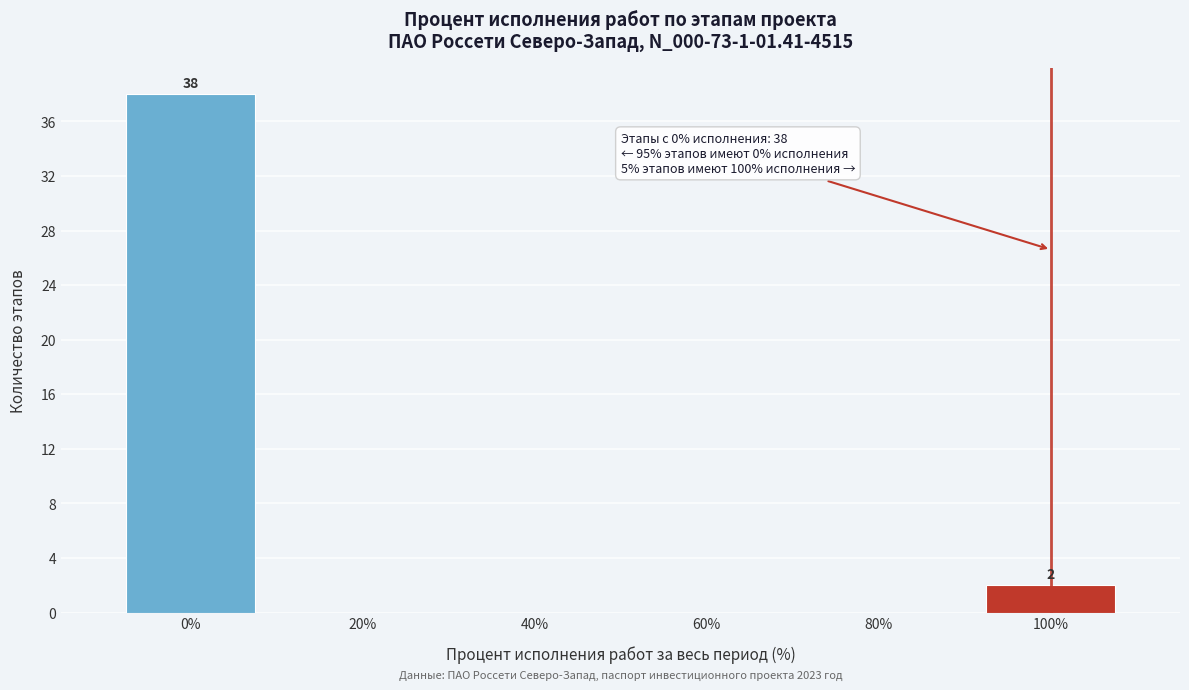

Reading left to right, transcribe all the data shown in this chart.

0%=38	20%=0	40%=0	60%=0	80%=0	100%=2